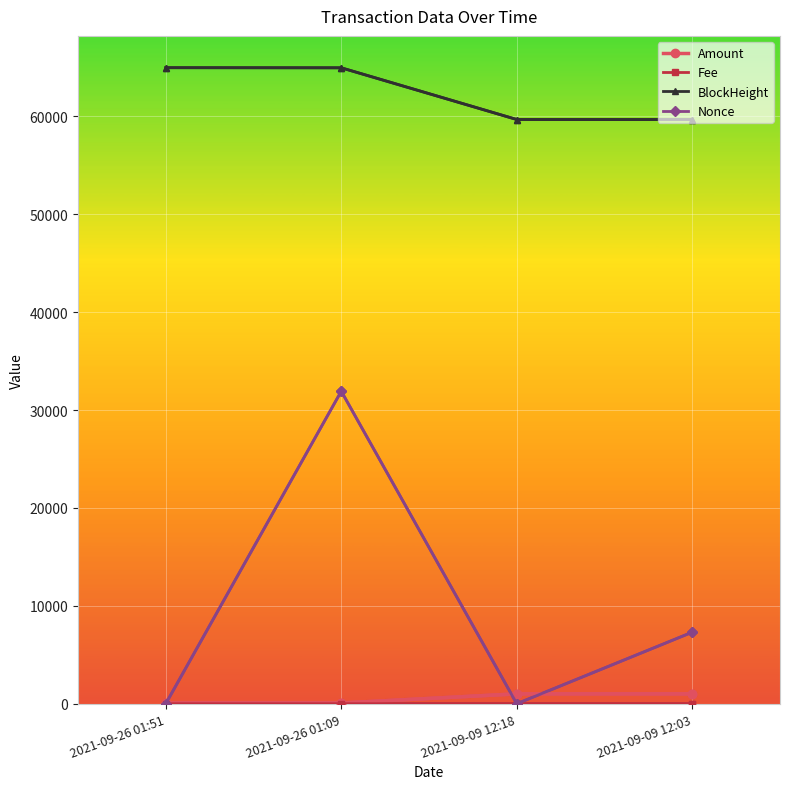

True or false: BlockHeight and Amount intersect in this chart.

False